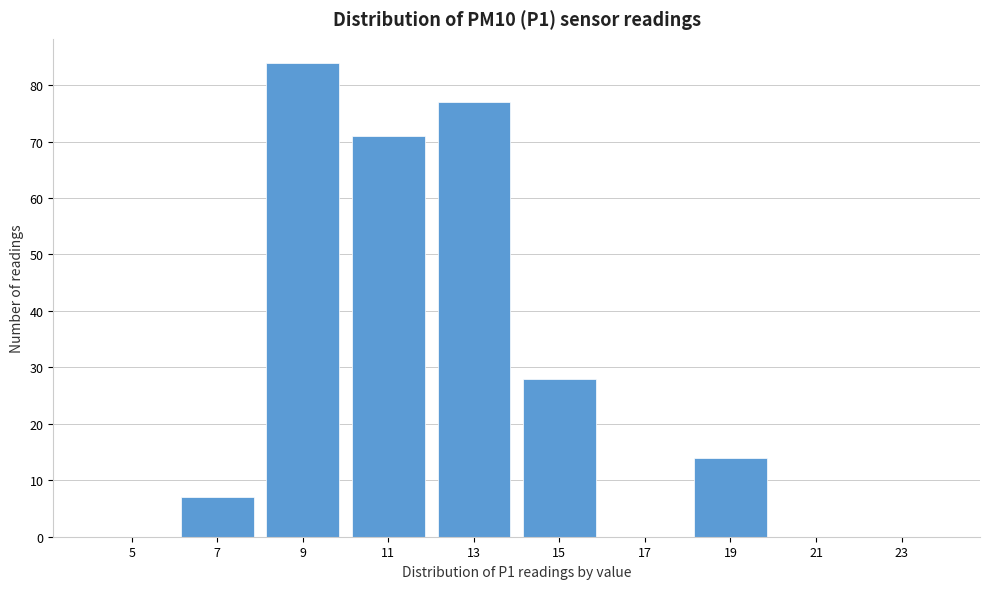

Reading right to left, extract all data points from this chart.

23=0	21=0	19=14	17=0	15=28	13=77	11=71	9=84	7=7	5=0